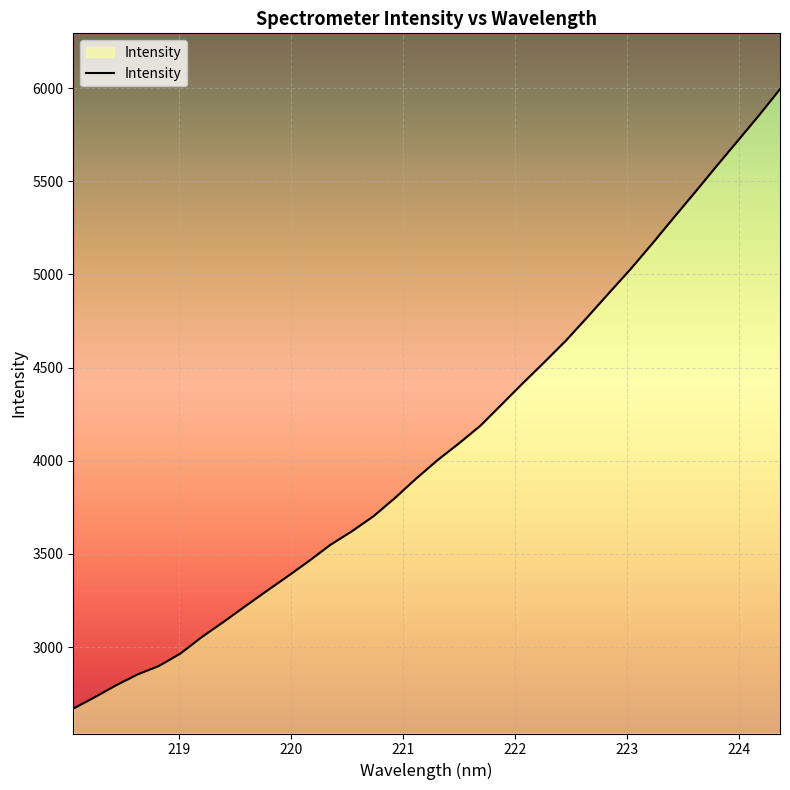

Reading right to left, list all the values displayed in this chart.

5994.0	5850.9	5713.4	5576.4	5437.2	5300.0	5161.3	5026.7	4899.3	4771.1	4645.5	4530.6	4418.6	4303.2	4188.2	4093.5	4003.5	3904.5	3799.3	3701.6	3621.5	3549.0	3462.4	3379.7	3299.2	3217.5	3134.4	3054.3	2965.3	2898.9	2853.0	2795.0	2730.7	2669.5